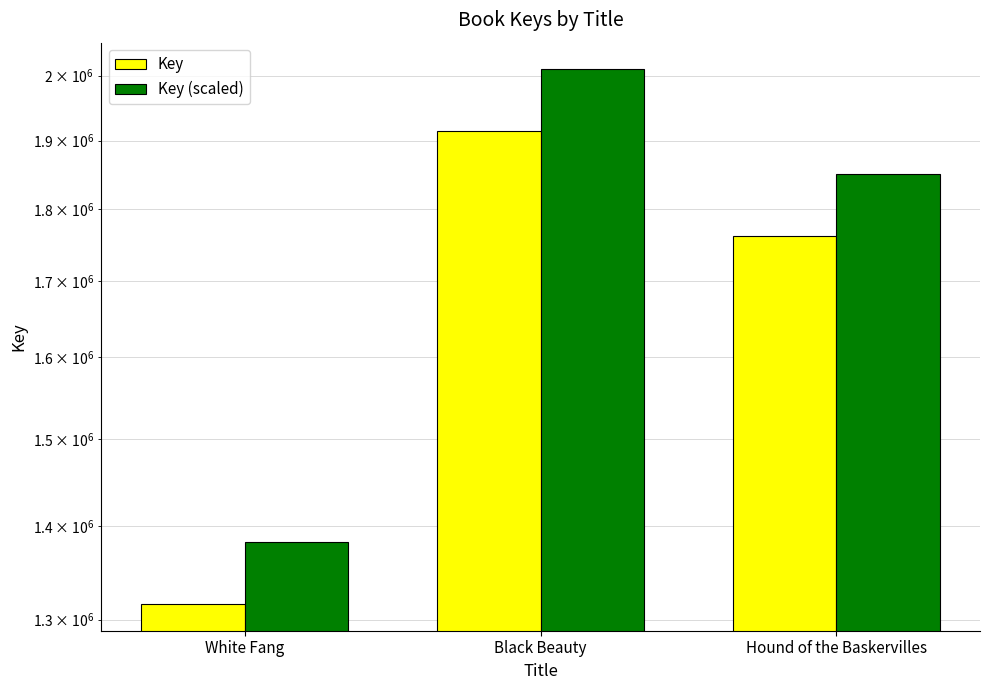

What is the sum of the Key (scaled) values at Black Beauty and White Fang?

3392121.6